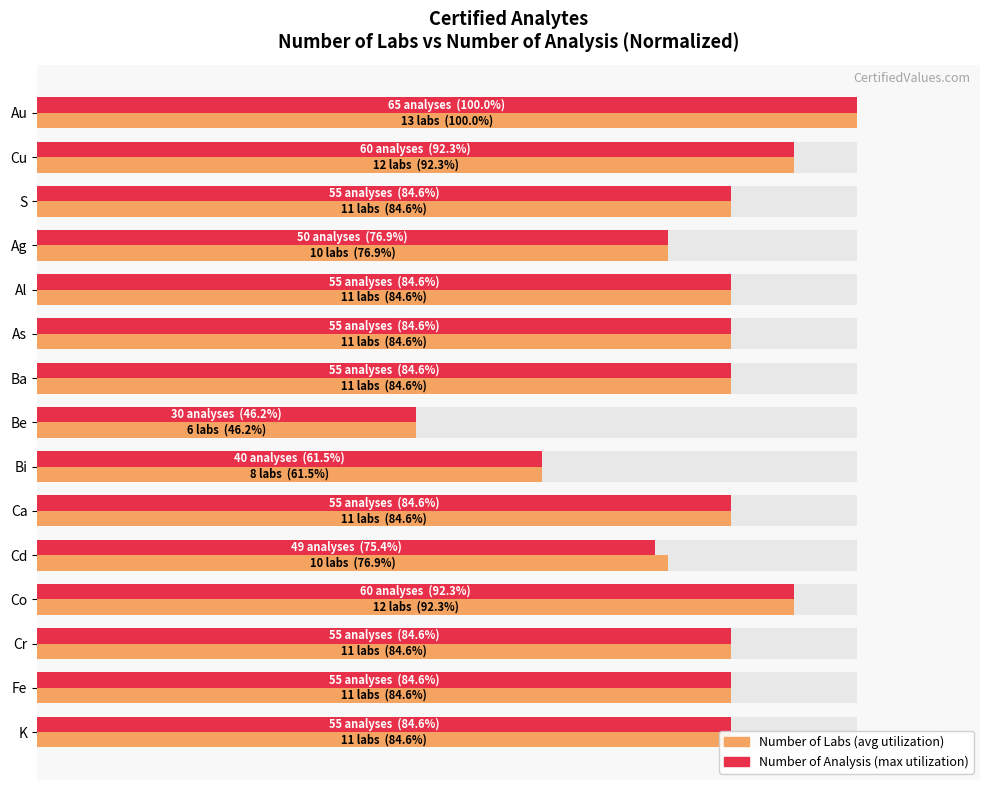

What is the average value of the Number of Labs (normalized) series?

81.5